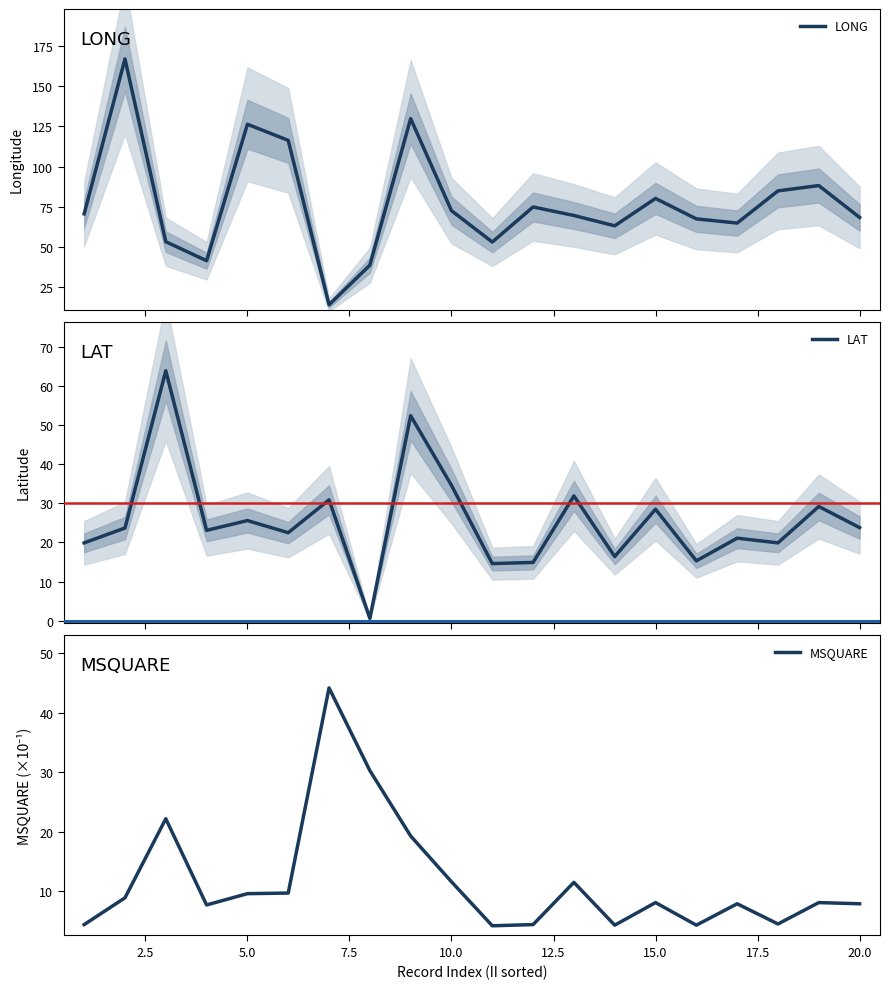

The value of MSQUARE at 5.0 is 9.6. True or false?

True